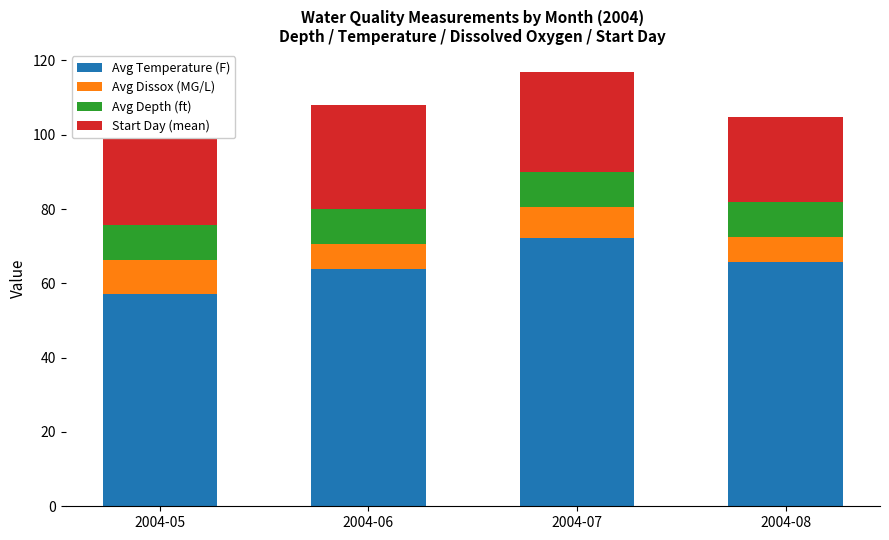

The value of Avg Temperature (F) at 2004-08 is 65.7. True or false?

True